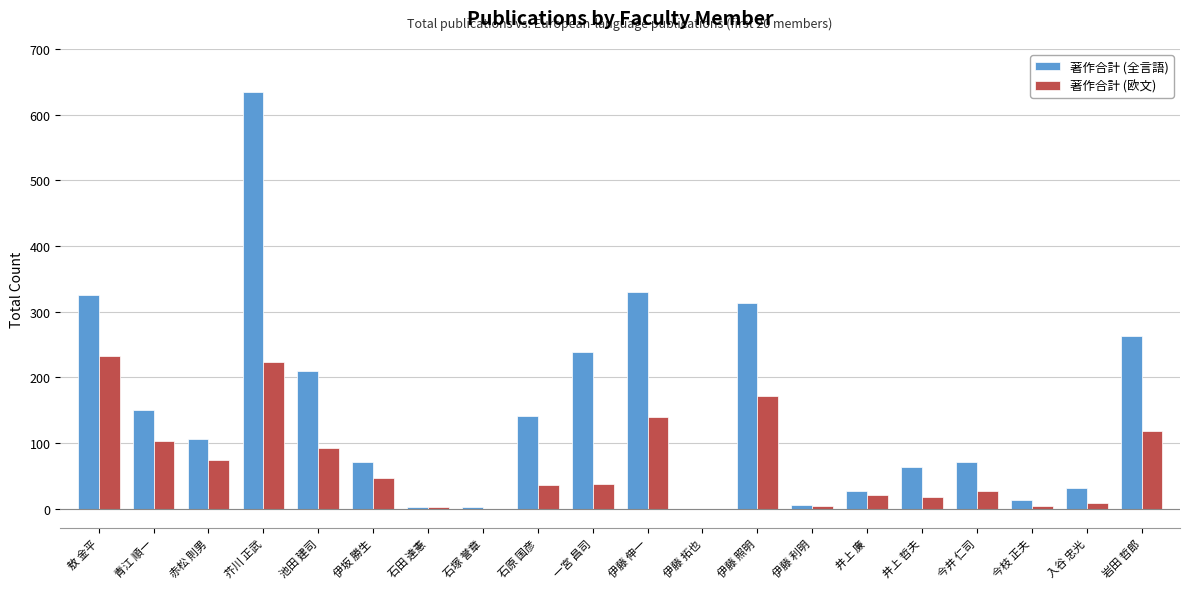

Read the 著作合計 (欧文) value at 敖 金平.

233